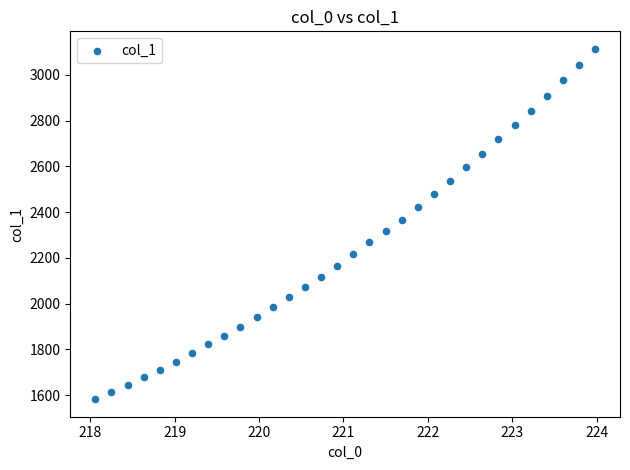

What is the range of Y values (max minus min)?

1531.5